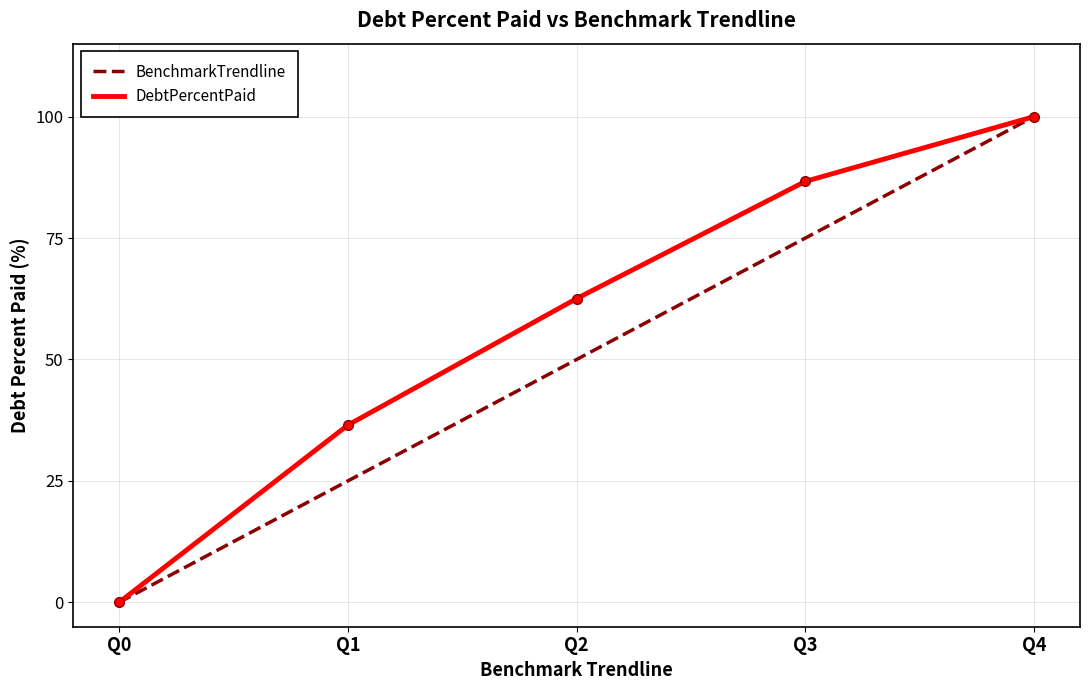

Which series has the largest total across all categories?

DebtPercentPaid